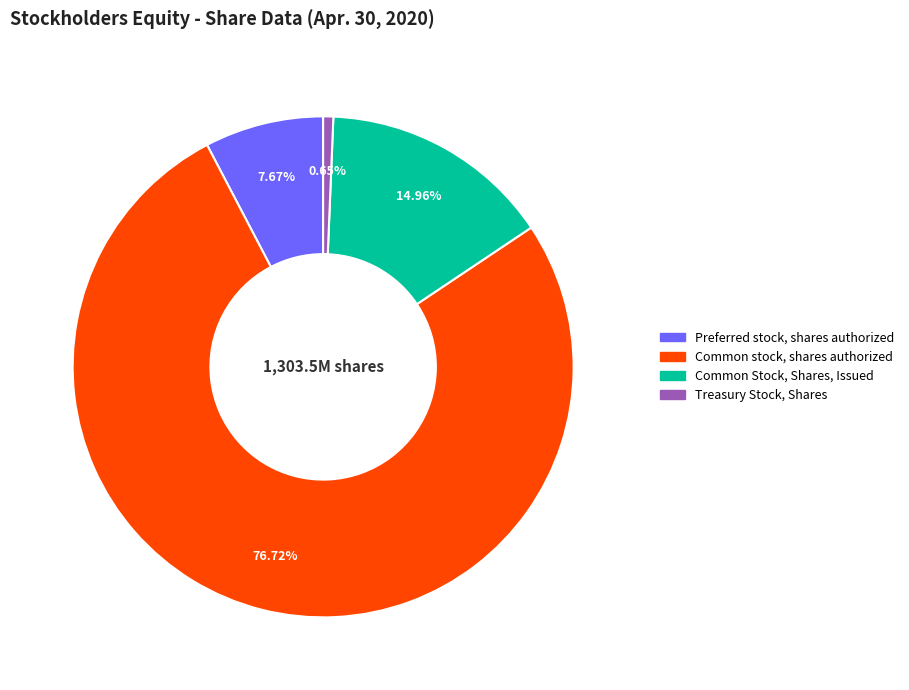

Which has a higher value, Preferred stock, shares authorized or Common Stock, Shares, Issued?

Common Stock, Shares, Issued